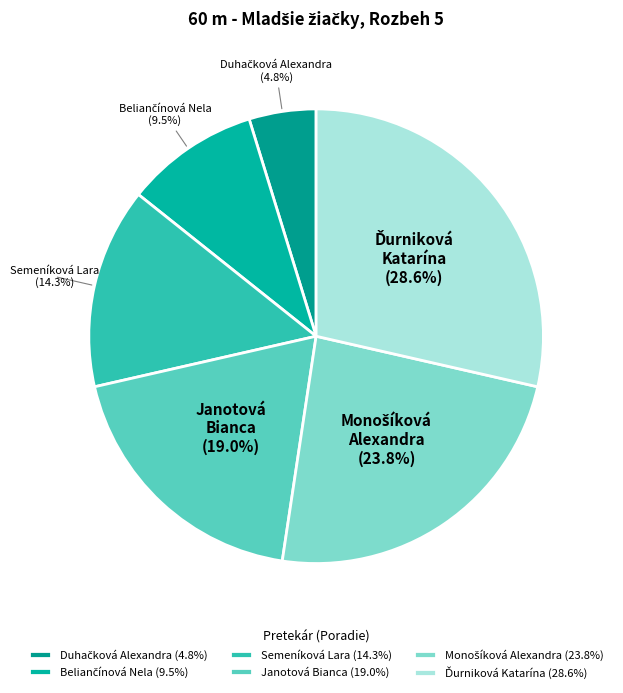

Does any single category account for the majority?

No